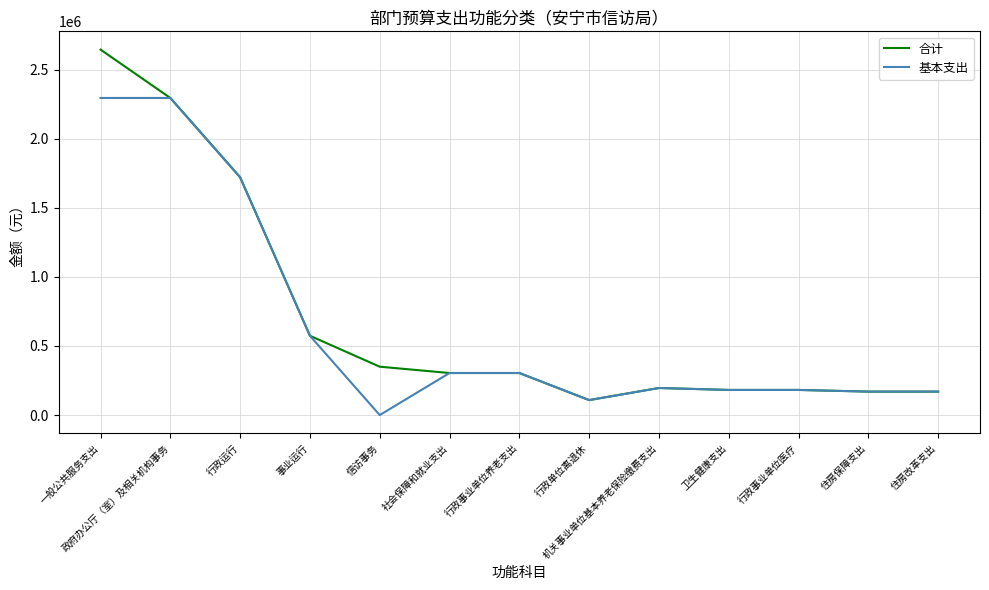

Is this an area chart (filled region under the line)?

No